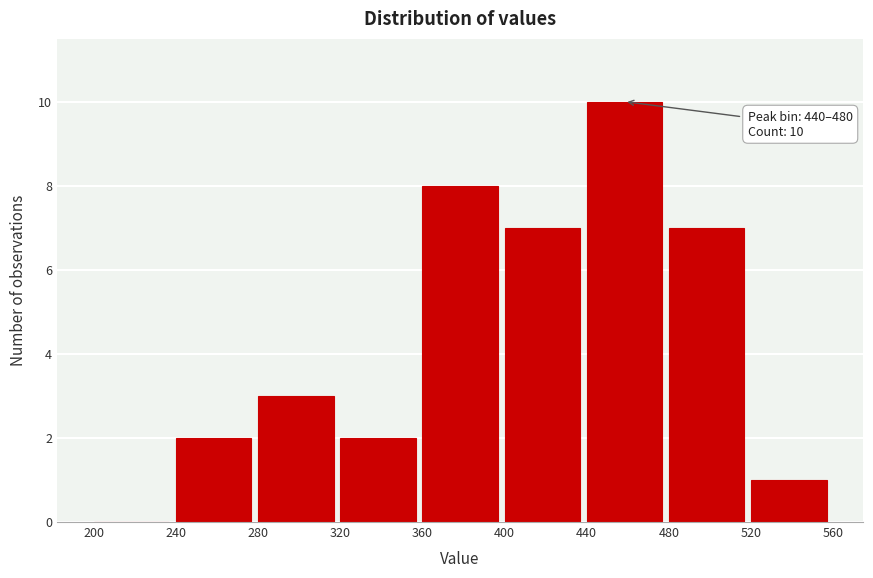

Which range on the x-axis has the tallest bar?

440 to 480